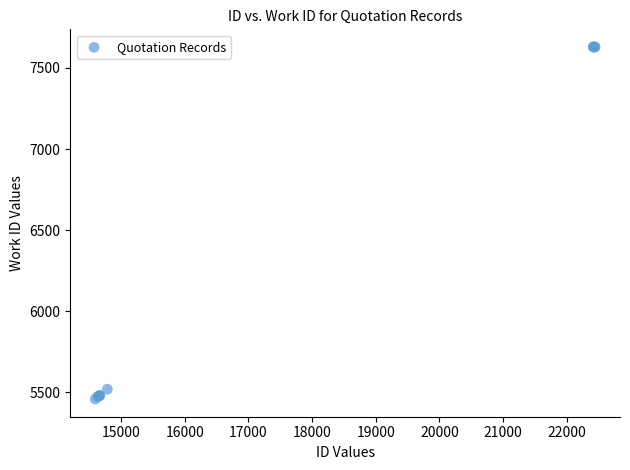

What Y value in the scatter plot is closest to 6544?

5520